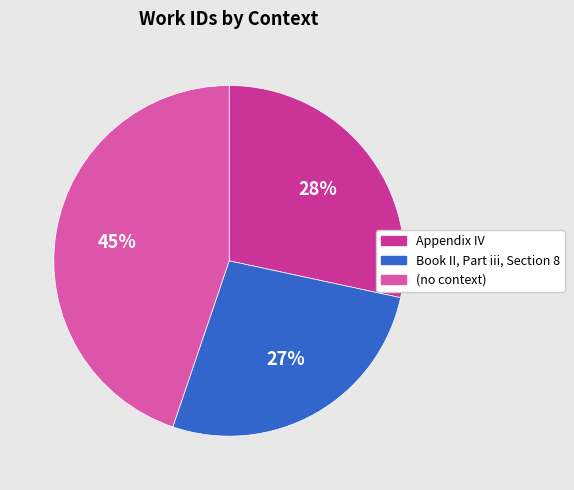

What percentage is the Appendix IV slice, to the nearest percent?

28%